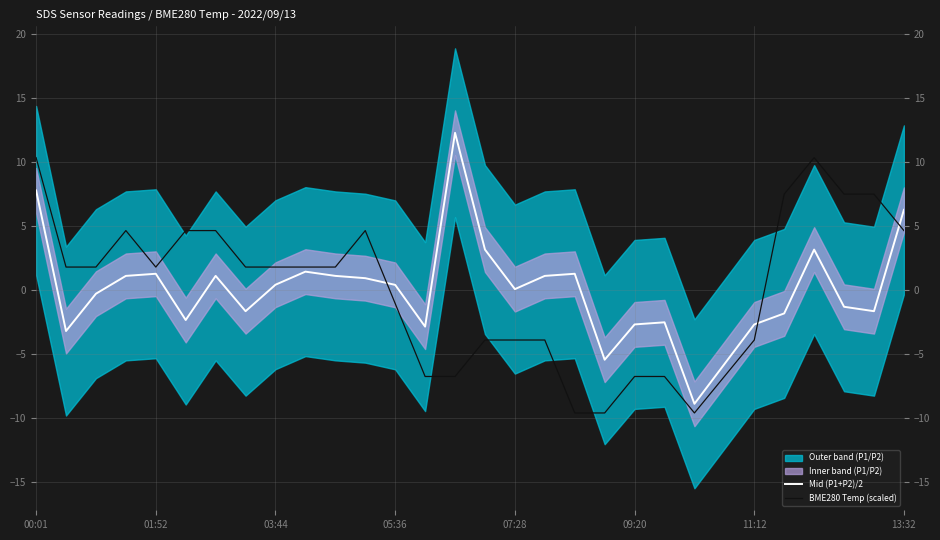

Does the chart have visible grid lines?

Yes